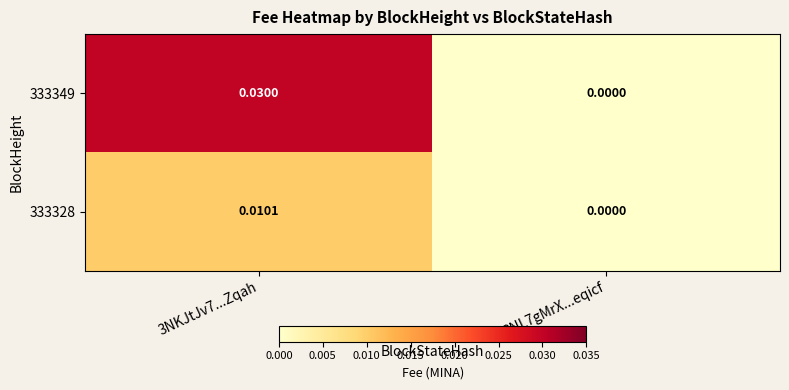

How many data points in 333328 are above 0?

1